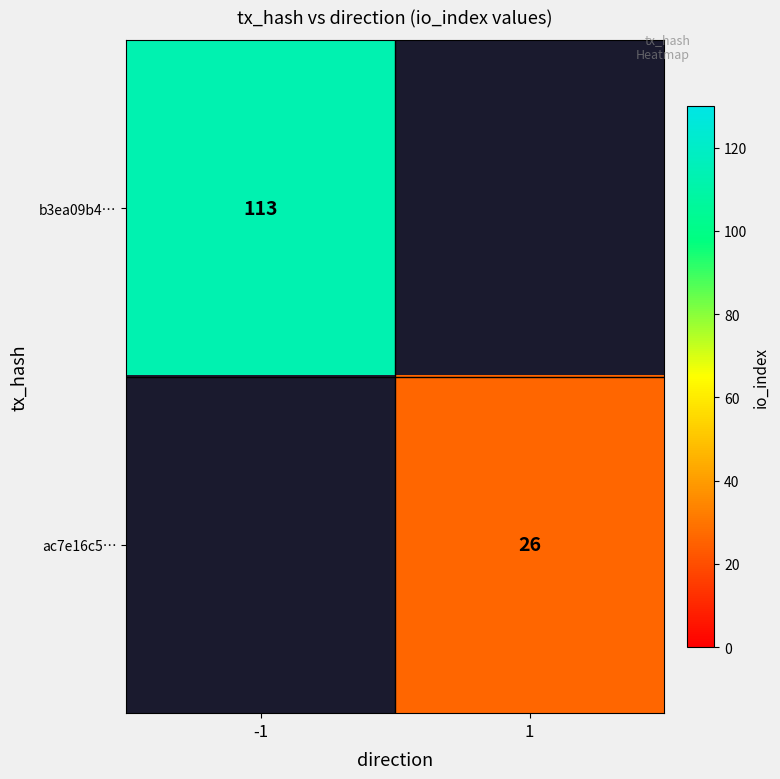

True or false: b3ea09b4… has a value of 113 at -1.

True